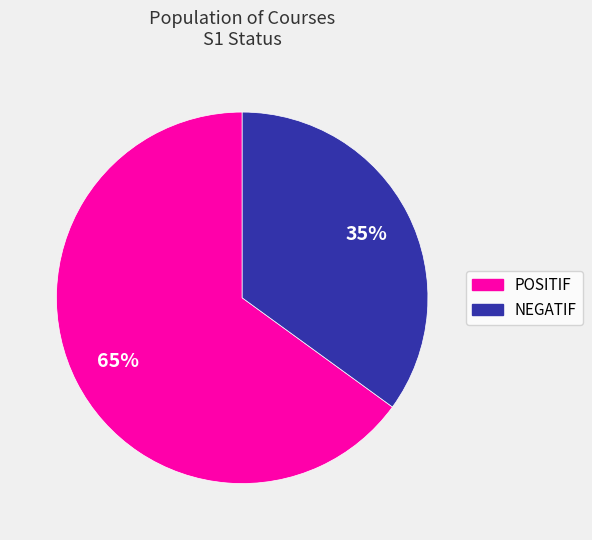

Between NEGATIF and POSITIF, which is larger?

POSITIF